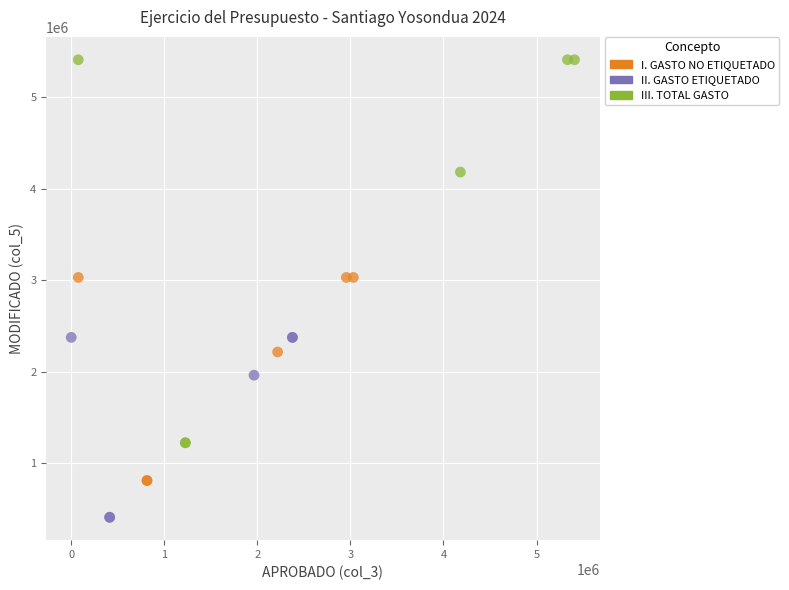

Which series reaches the minimum Y coordinate?

II. GASTO ETIQUETADO